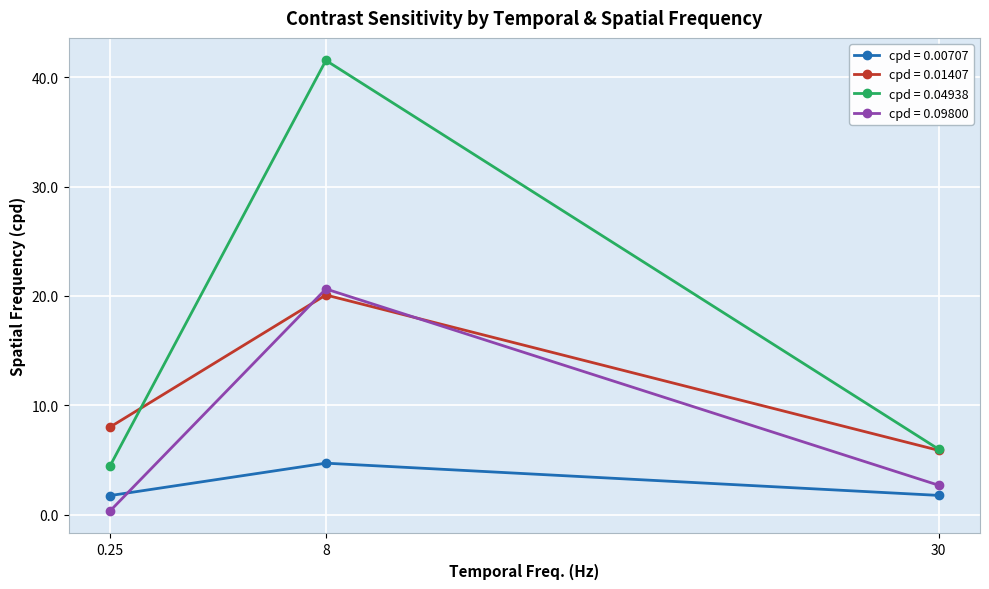

What is the smallest value displayed?

0.3